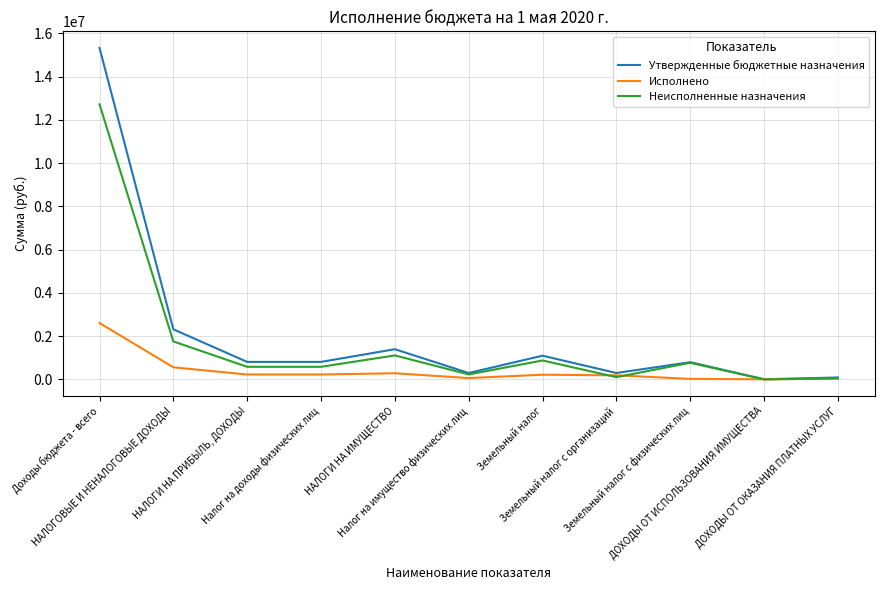

Between НАЛОГИ НА ПРИБЫЛЬ, ДОХОДЫ and Земельный налог с организаций, which series saw the biggest shift?

Утвержденные бюджетные назначения